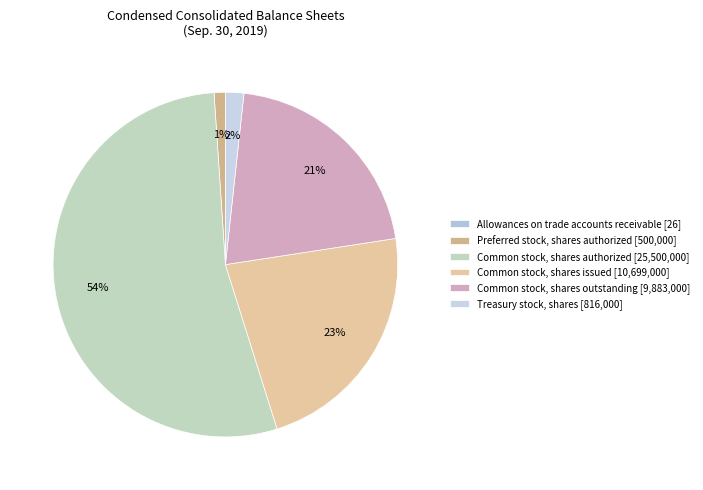

Is it true that Preferred stock, shares authorized is 10% of the pie?

False